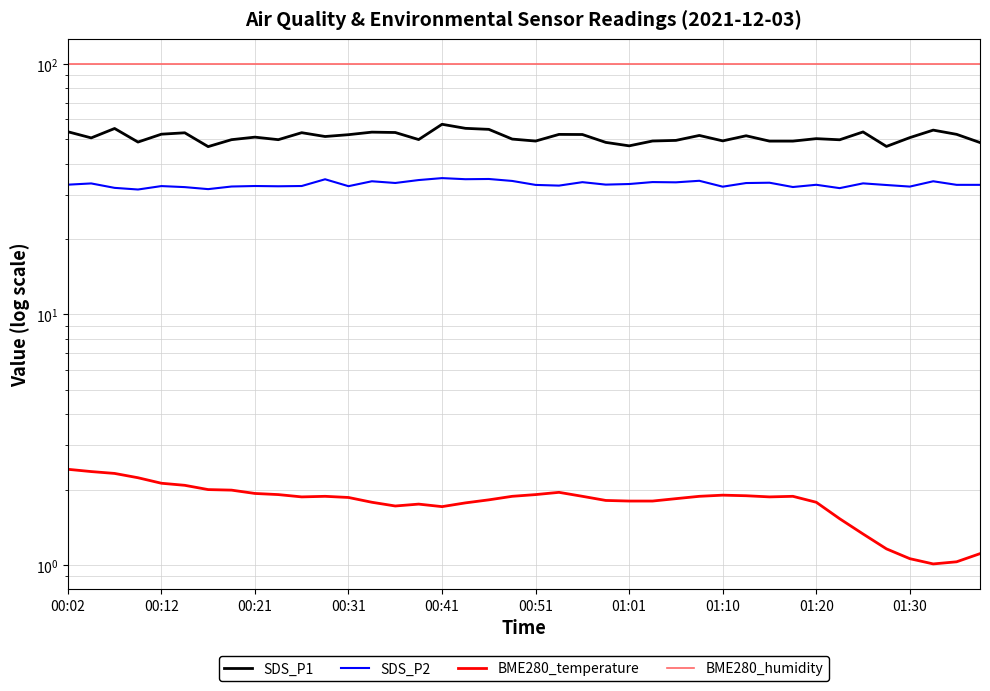

The BME280_humidity series shows 64.2 at 30. True or false?

False